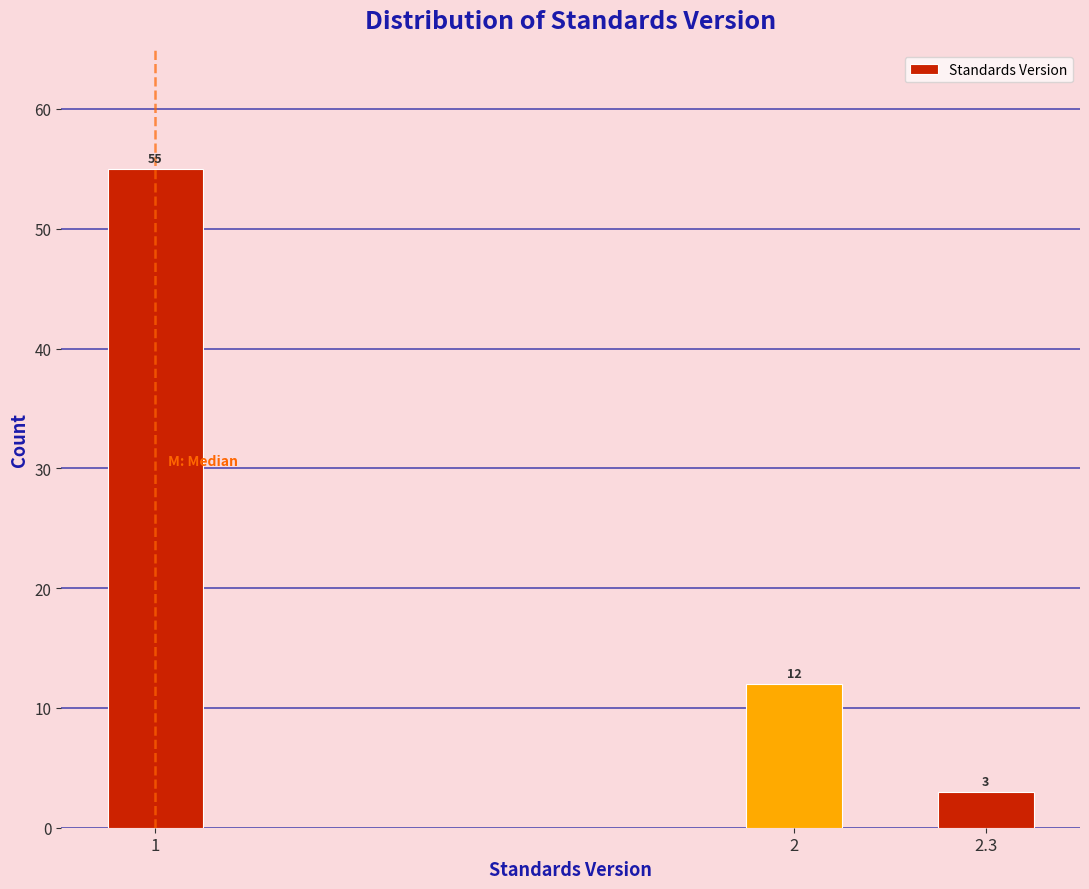

Reading left to right, what are all the values shown in this chart?

55	12	3